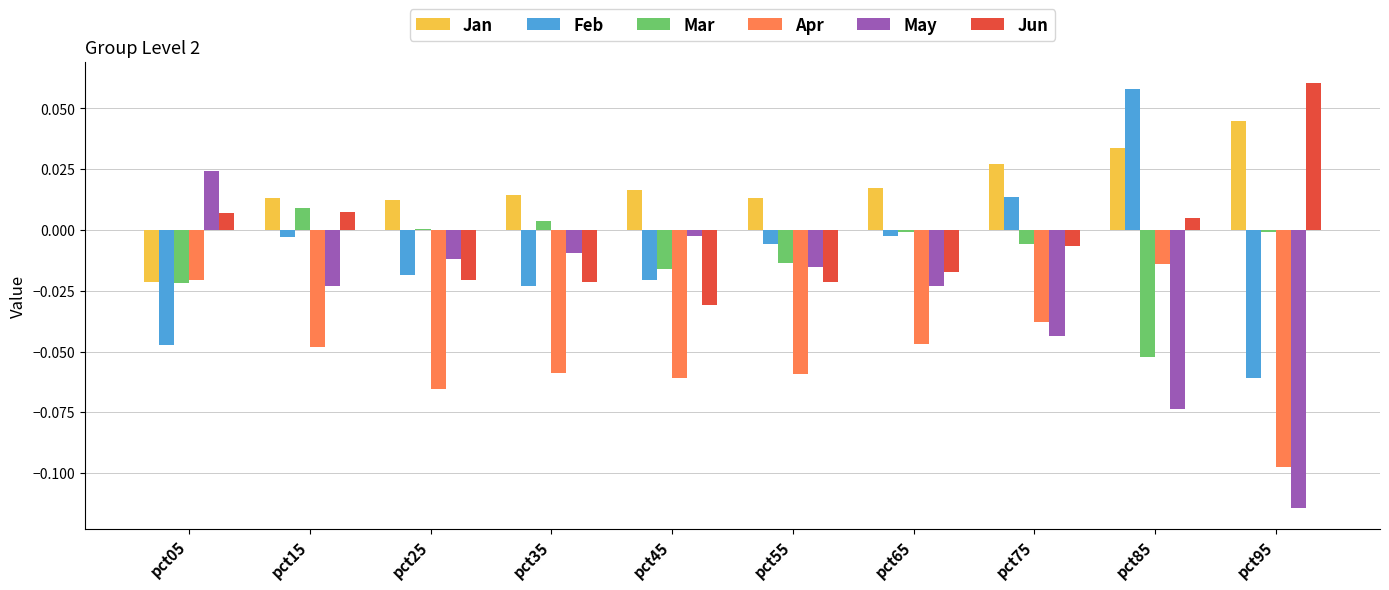

Which category has the highest value in the Apr series?

pct85